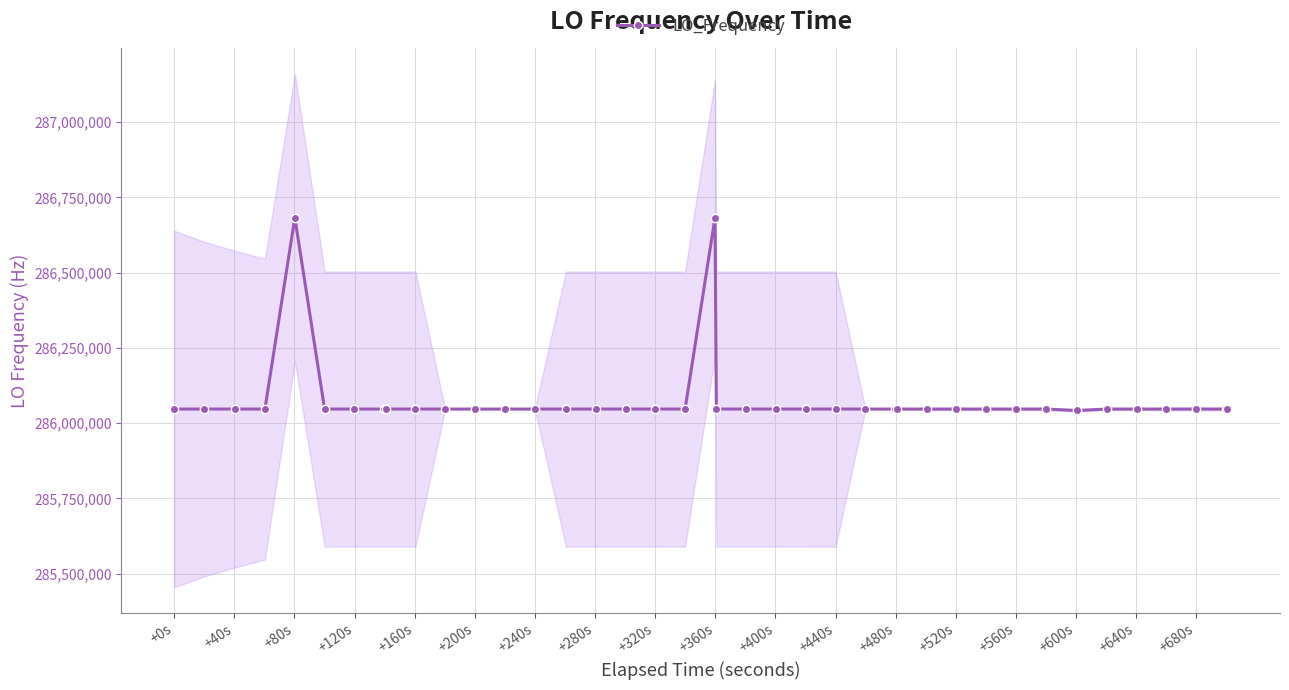

Does the chart display data point markers on the line(s)?

Yes